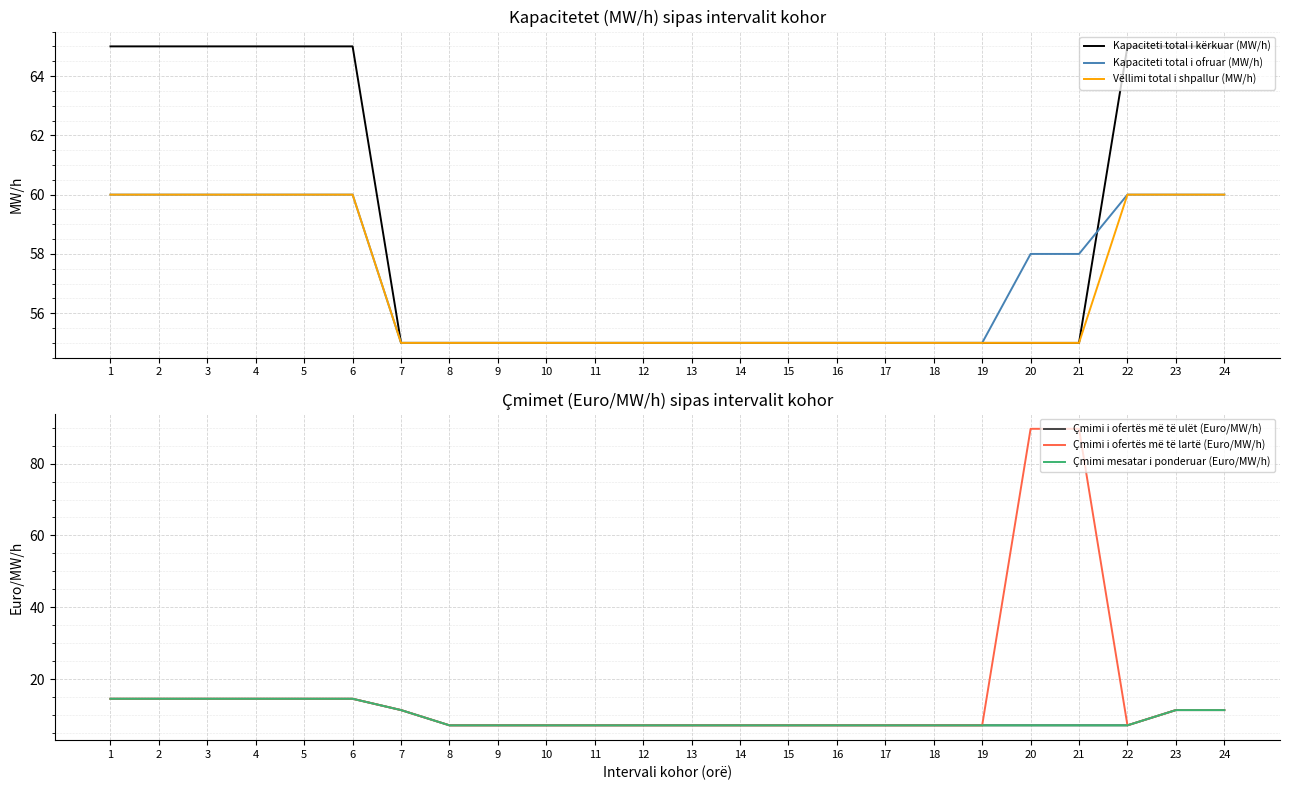

Where is Kapaciteti total i kërkuar (MW/h) nearest to the value 60?

1